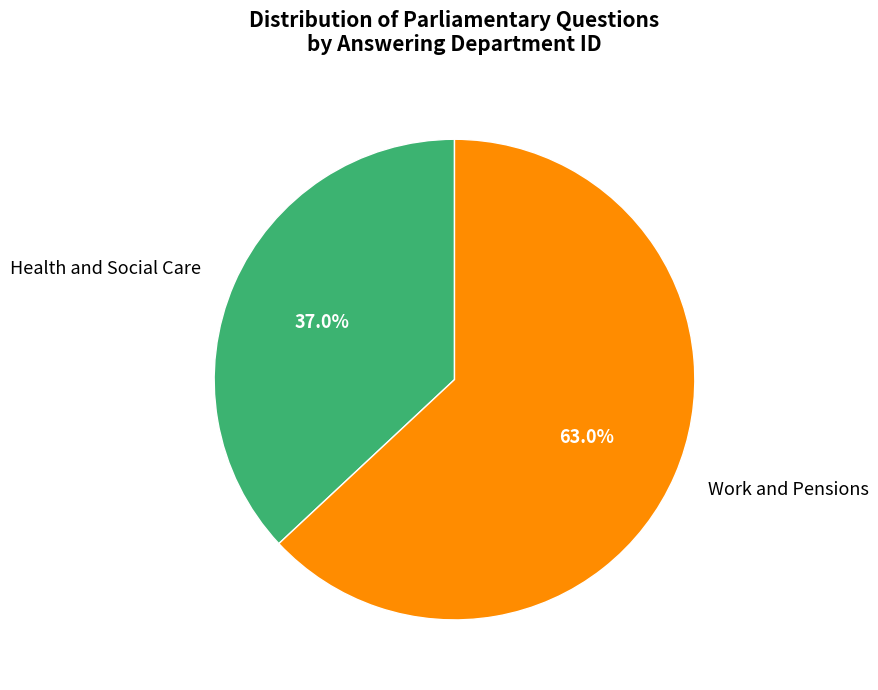

To the nearest percent, what is the difference between the largest and smallest slice percentages?

26%